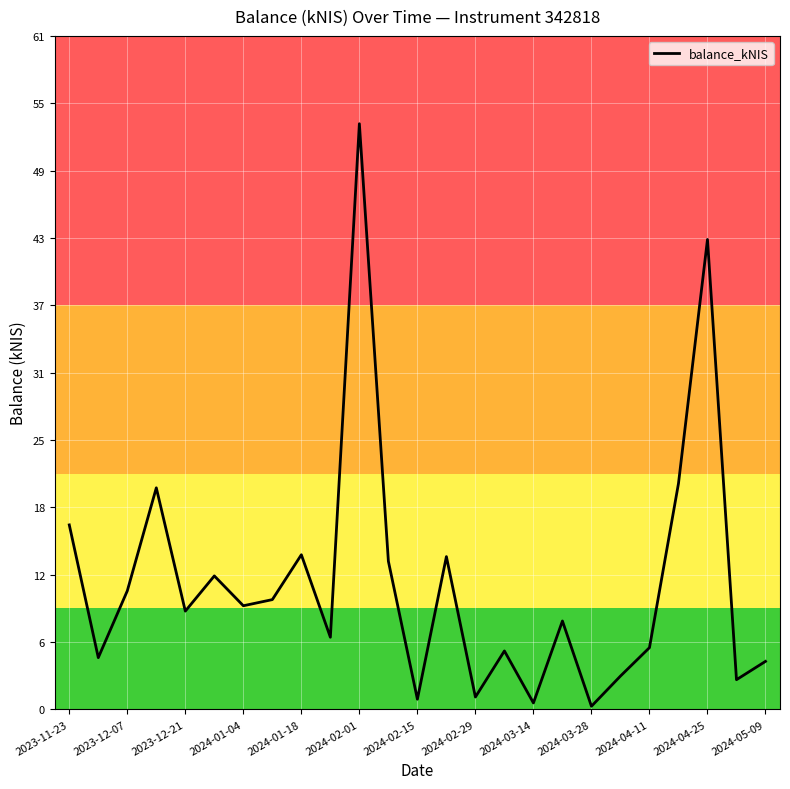

What is the greatest value displayed?

53.4